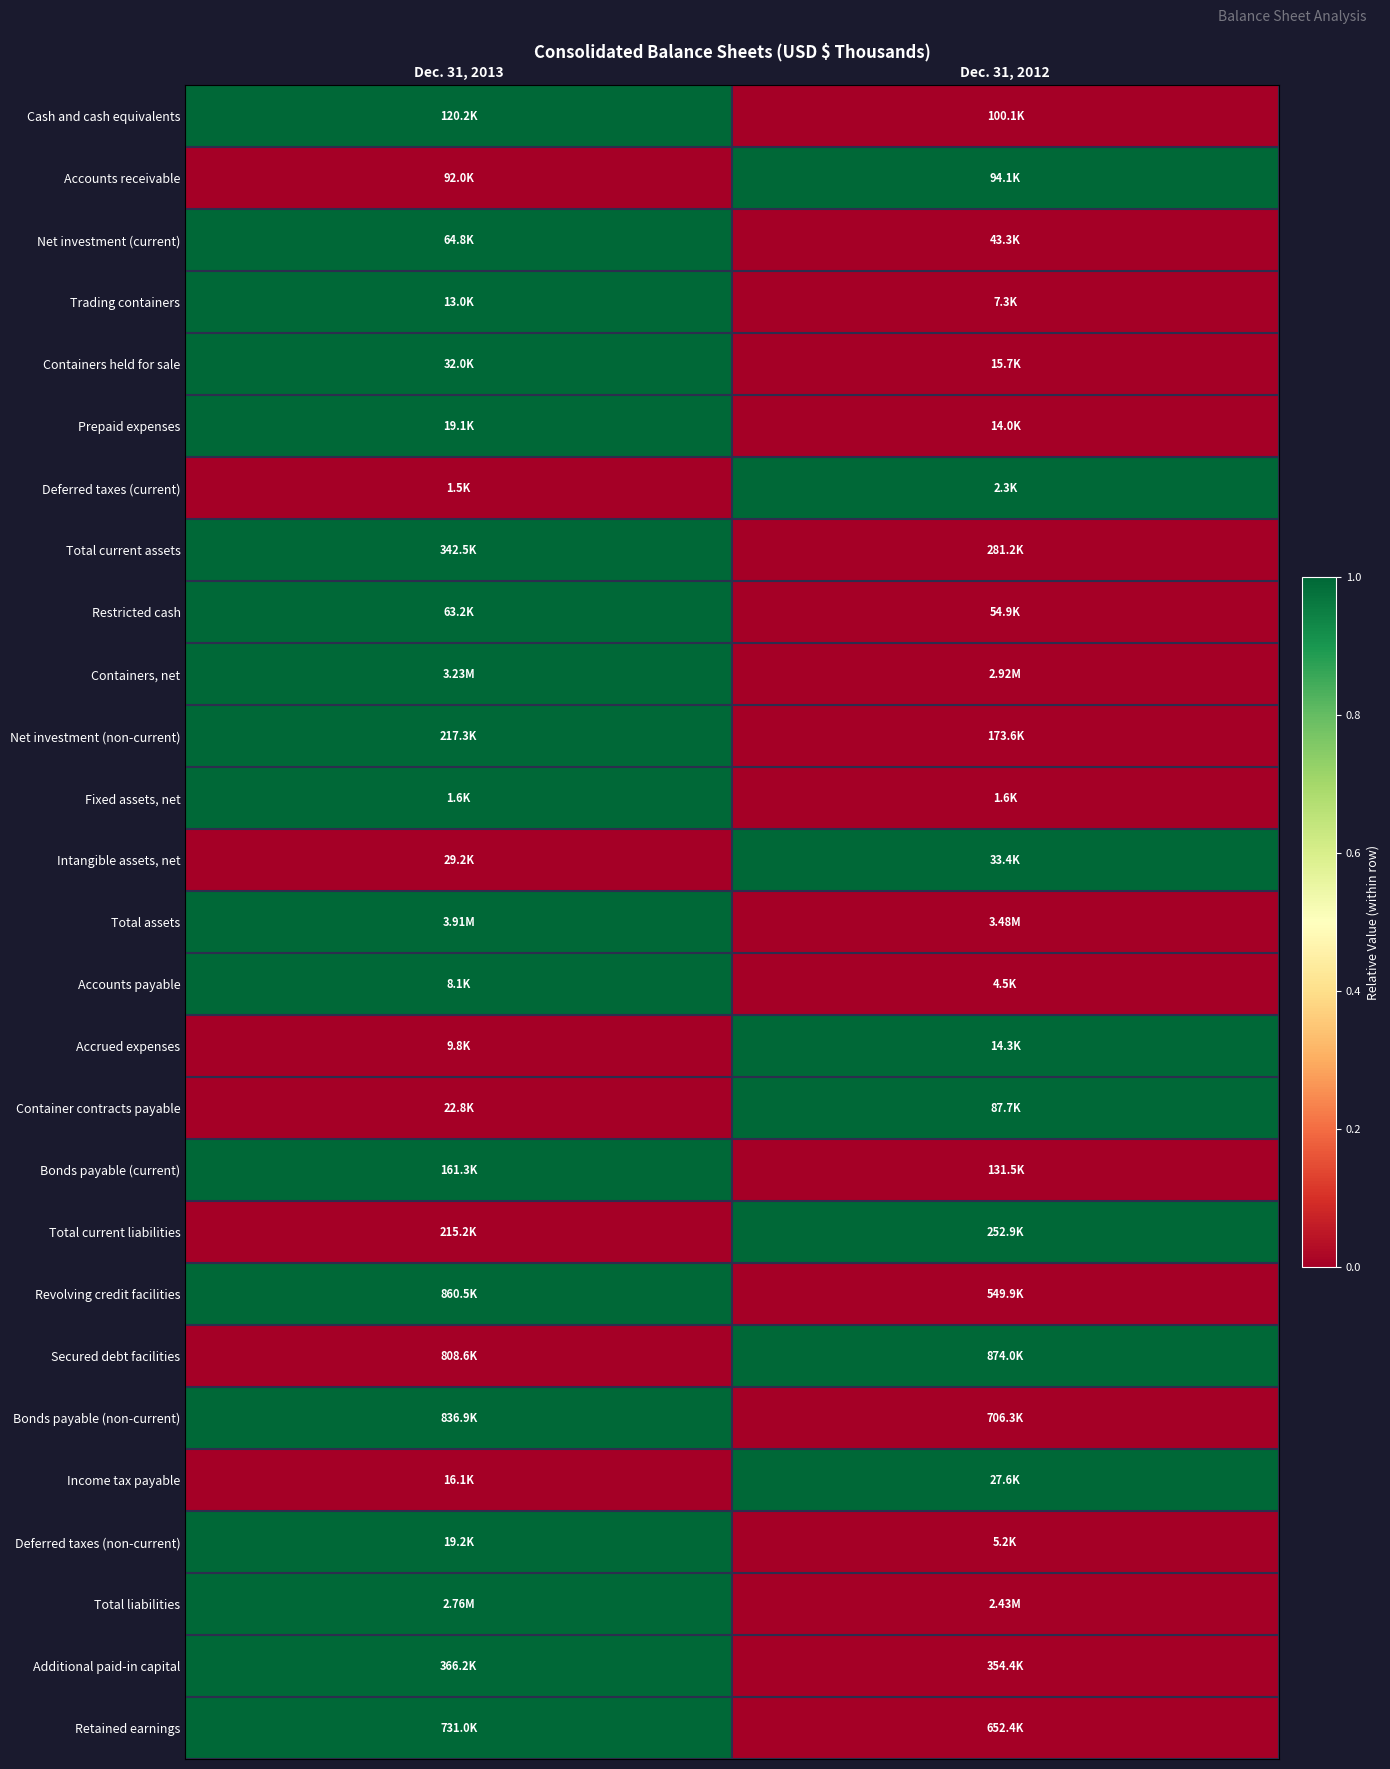

How many series are shown in this chart?

27